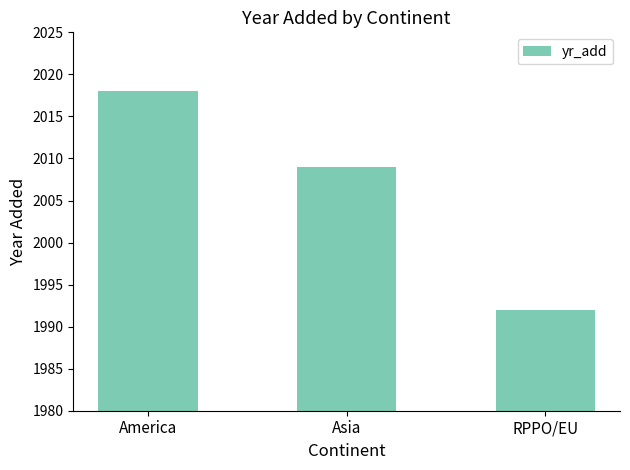

What position from the right is RPPO/EU?

1